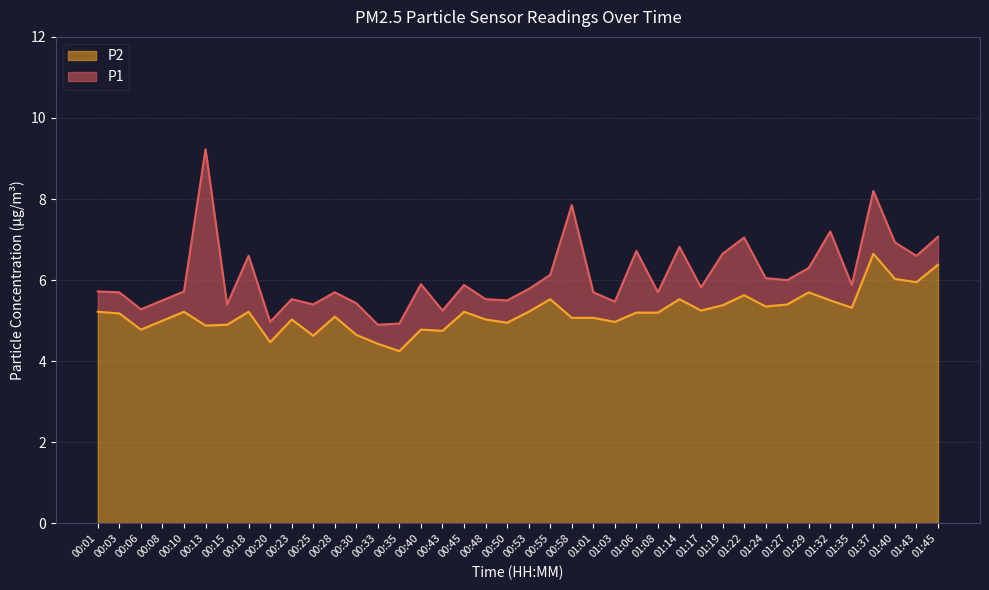

How many lines are shown in the chart?

2